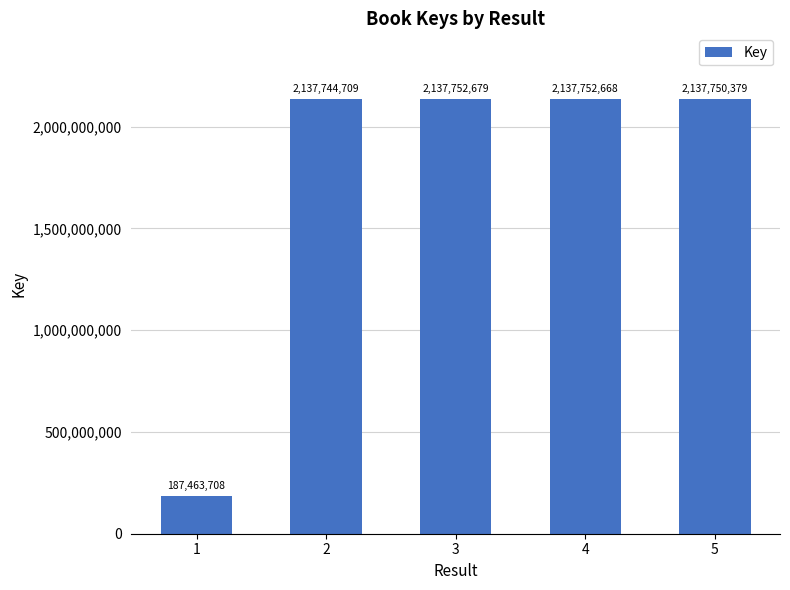

The chart shows a value of 2137750379 at 5. True or false?

True